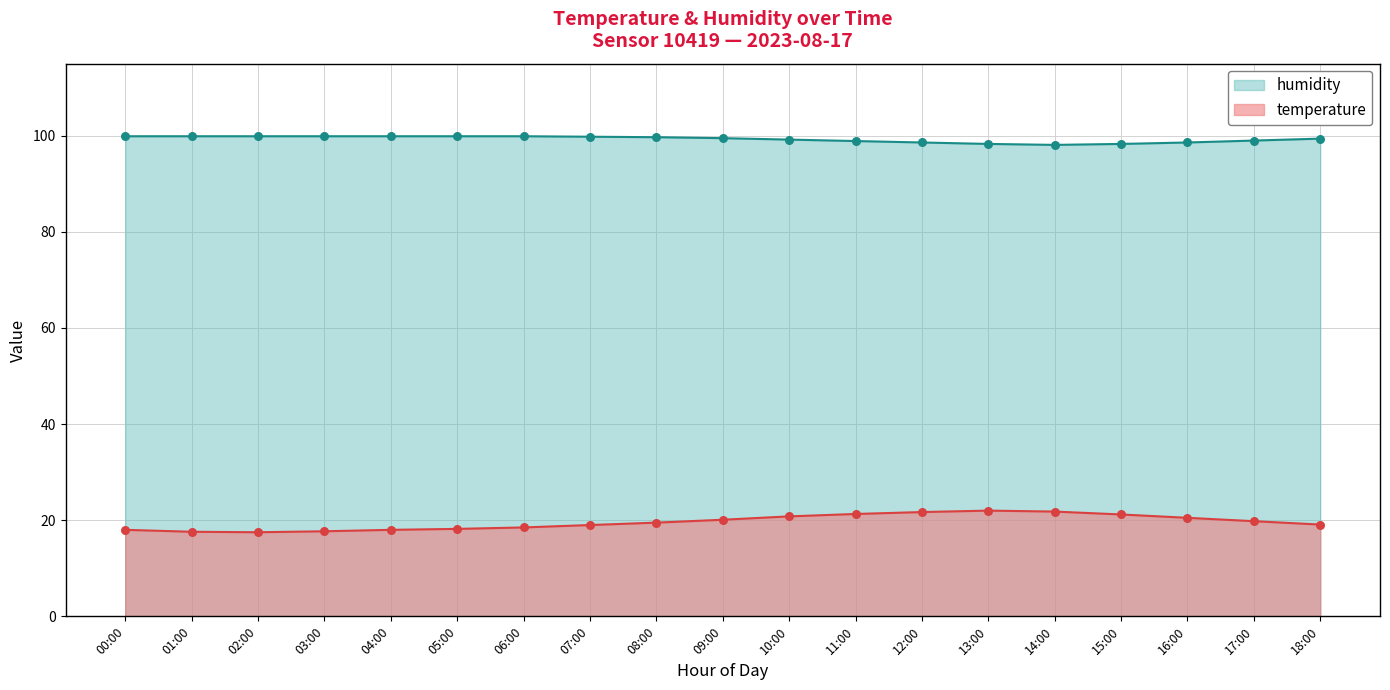

Which series has the largest total across all categories?

humidity